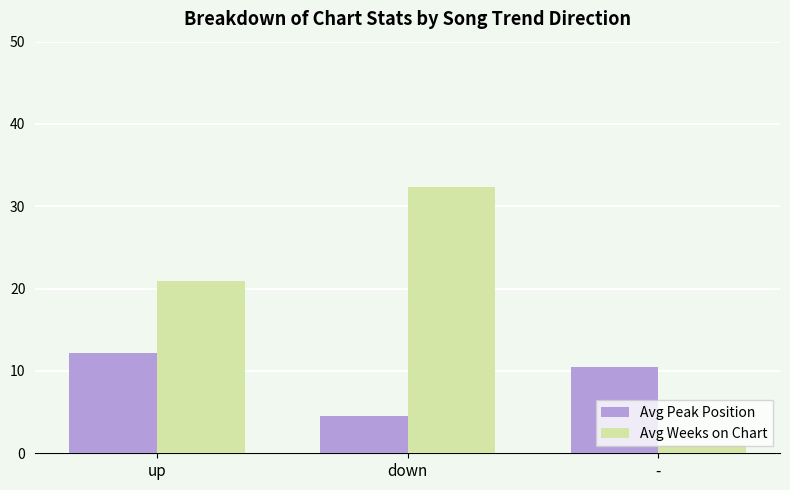

At up, list the series in order from largest to smallest.

Avg Weeks on Chart, Avg Peak Position